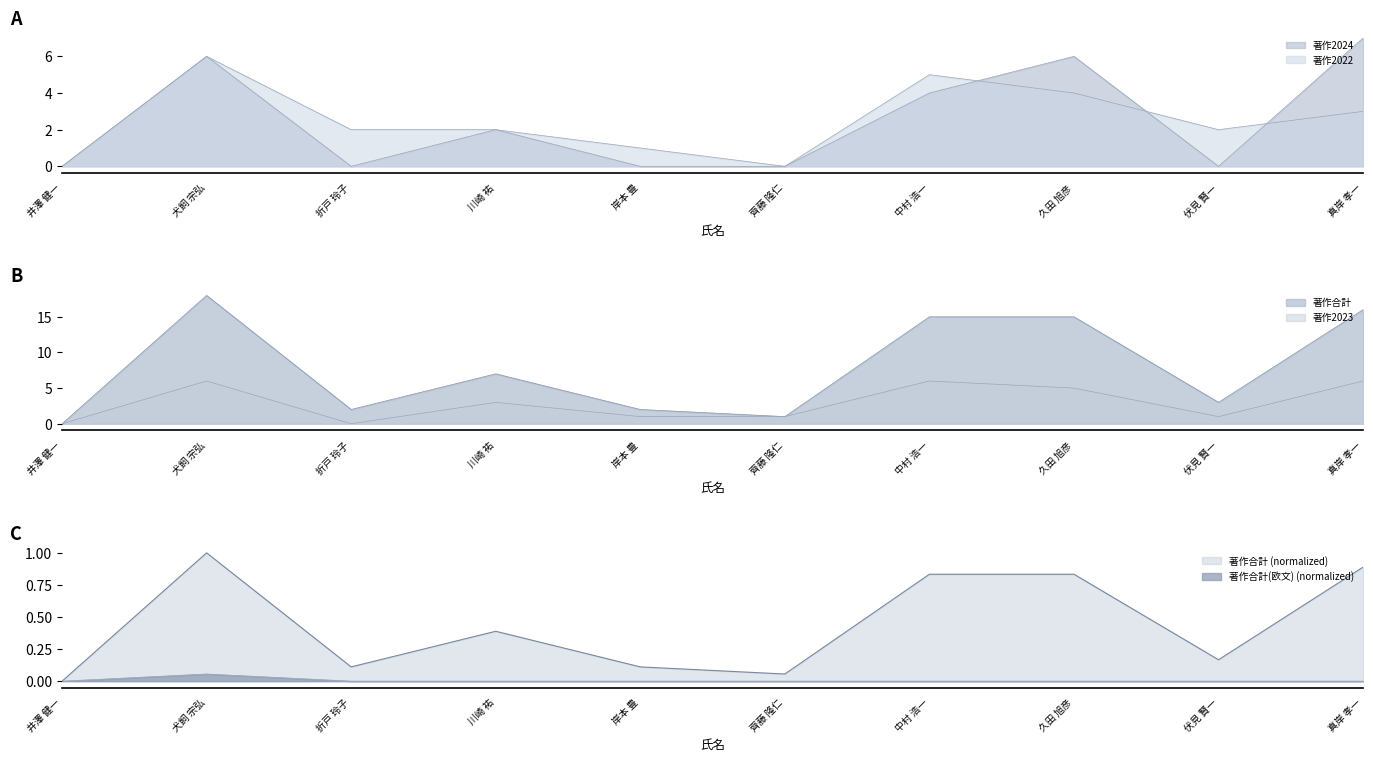

Which category has the lowest value across all series?

井澤 健一